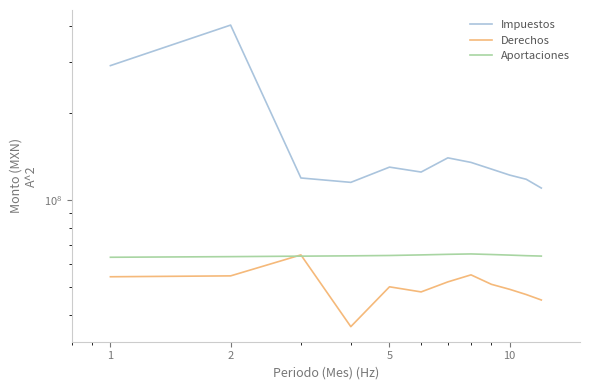

True or false: Impuestos and Derechos cross at least once.

False